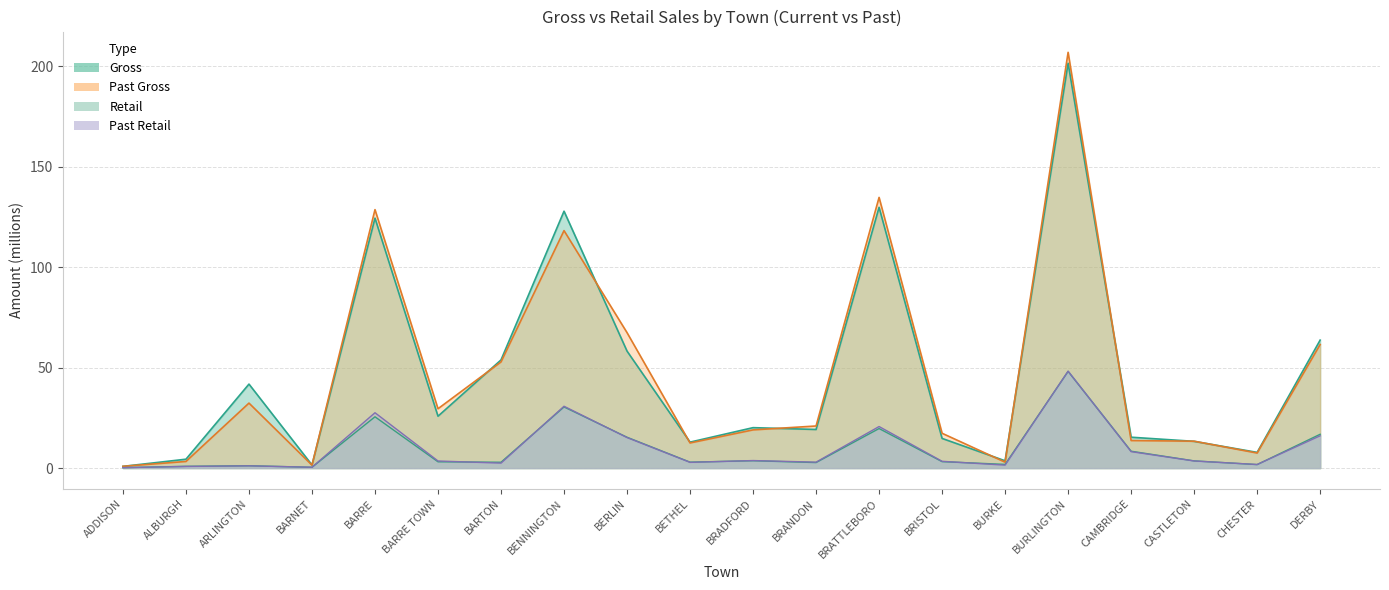

The Gross series shows 34.3 at BARRE. True or false?

False